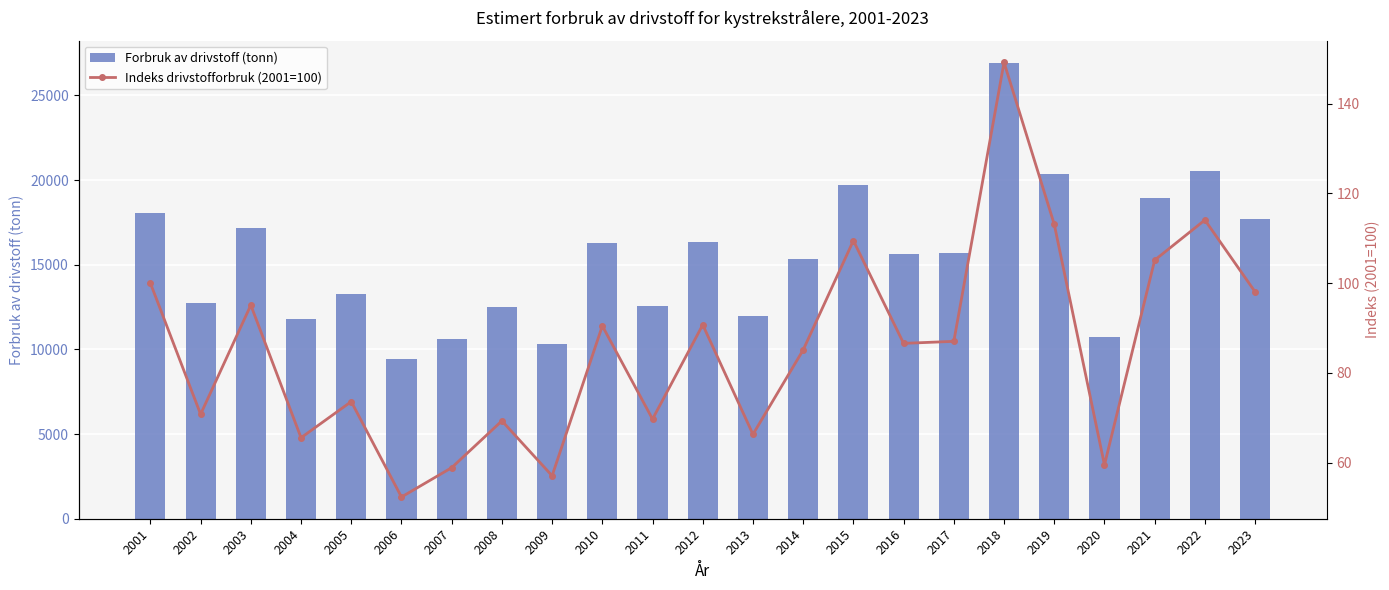

What is the value of the Indeks drivstofforbruk (2001=100) bar at the 20th from the left?

59.5